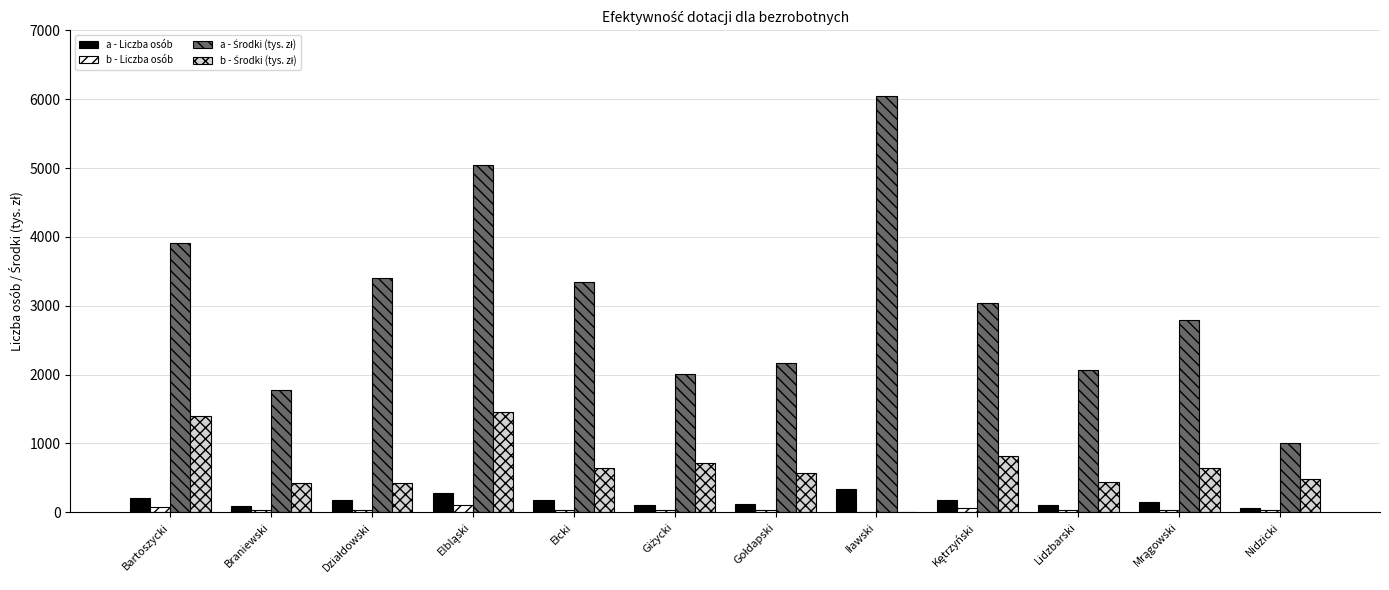

How many series are shown in this chart?

4